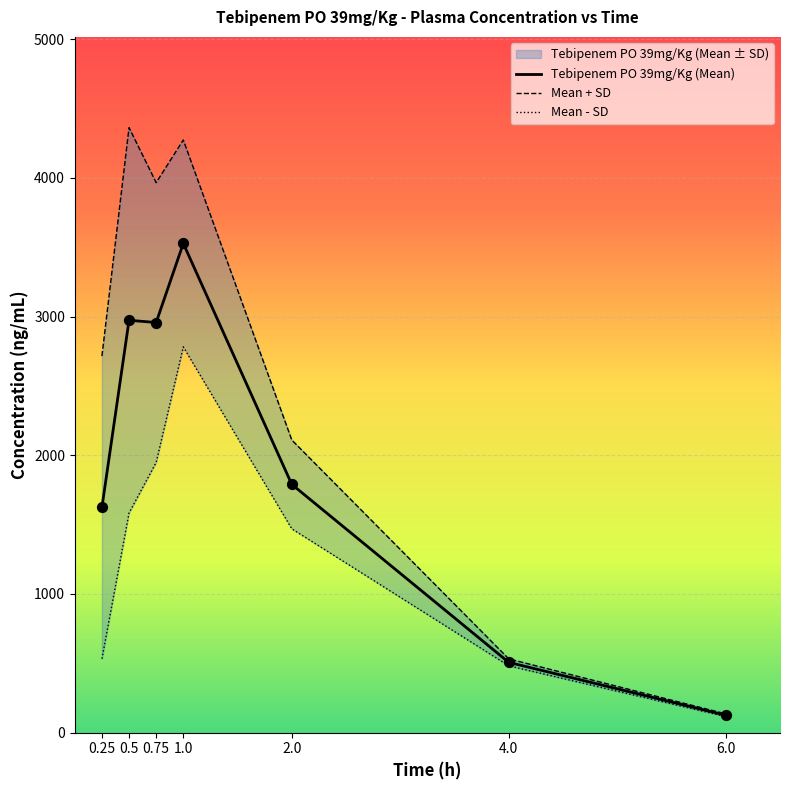

The value of Tebipenem PO 39mg/Kg (Mean) at 1.0 is 1673. True or false?

False